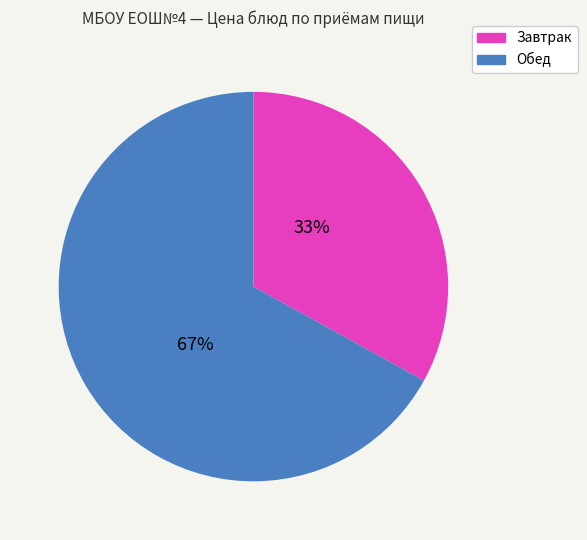

Does any single category account for the majority?

Yes